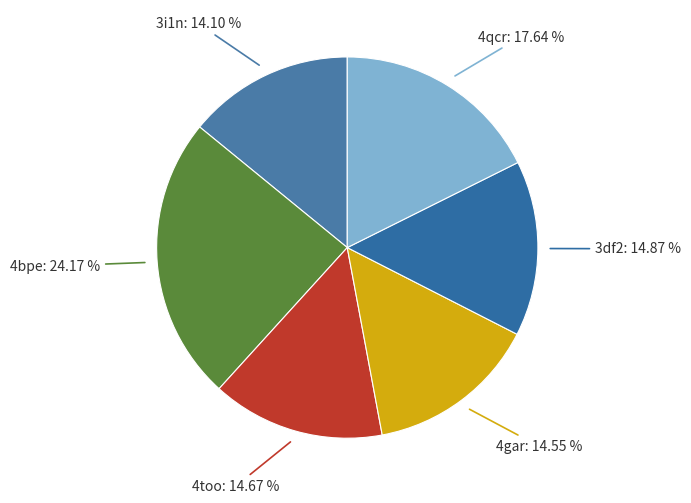

What is the ratio of the value at 4bpe to the value at 4qcr?

1.4